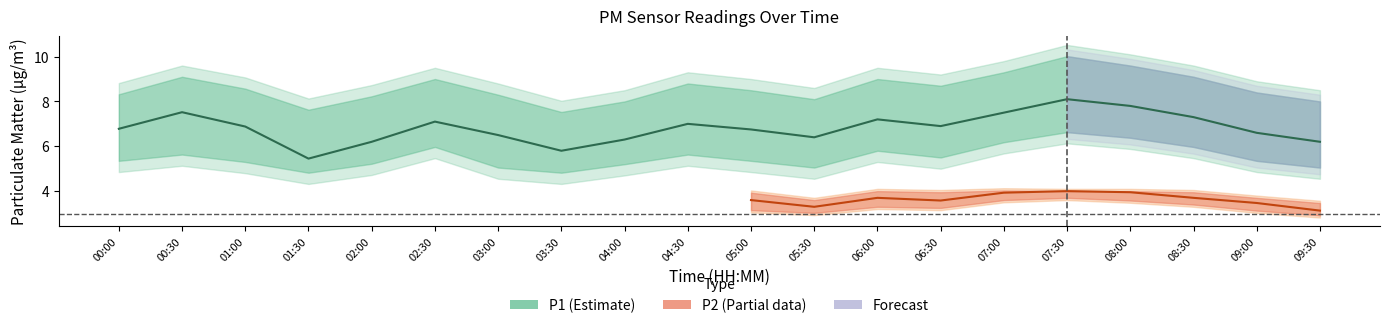

At which label is P1_lower closest to 5?

03:00